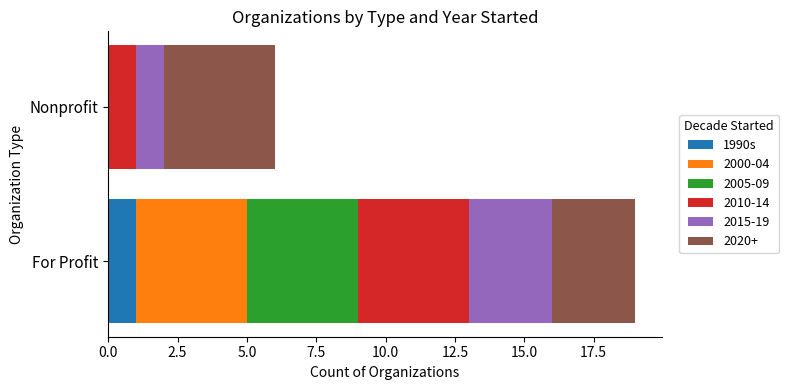

What is the total value across all series at For Profit?

19